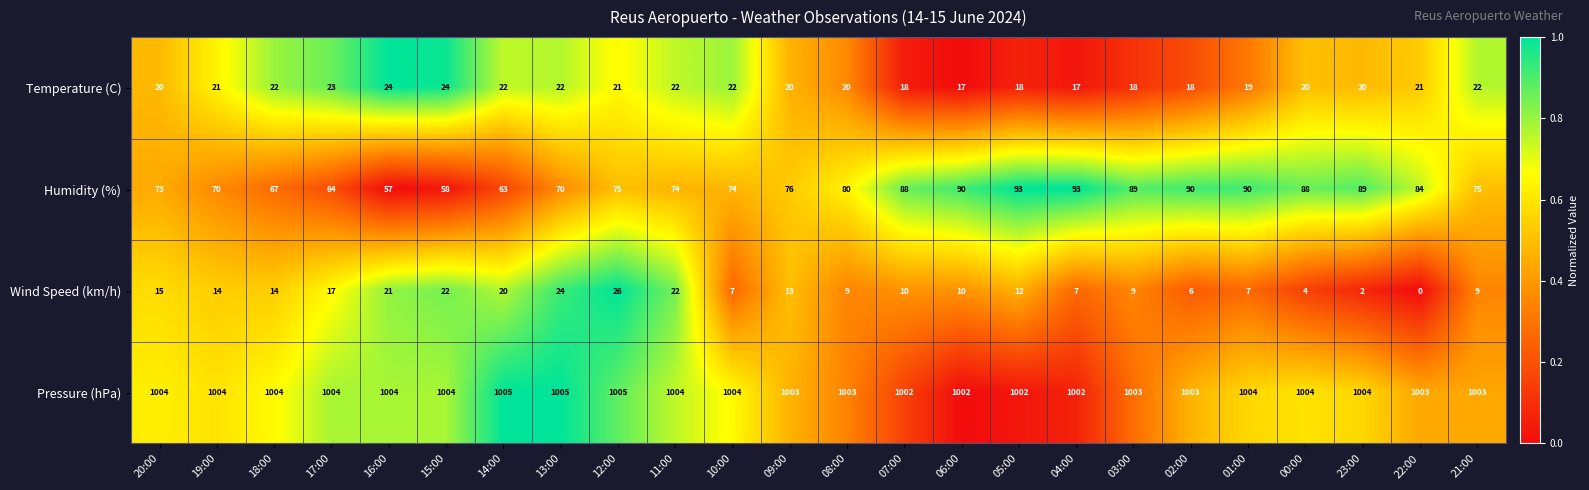

What is the spread (max minus min) of values at 02:00?

997